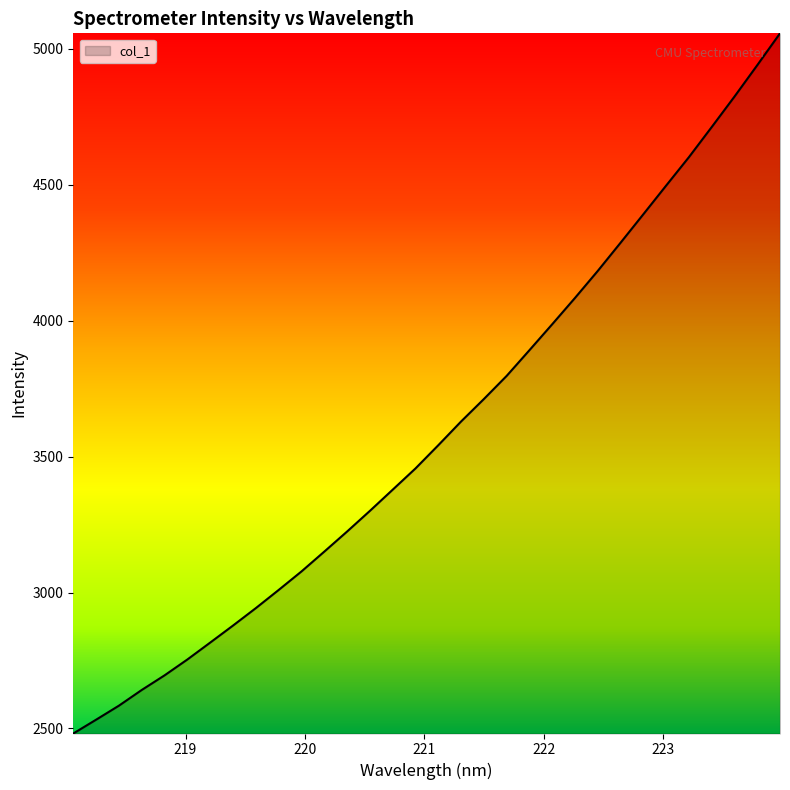

What is the difference between the maximum and minimum values?

2576.1